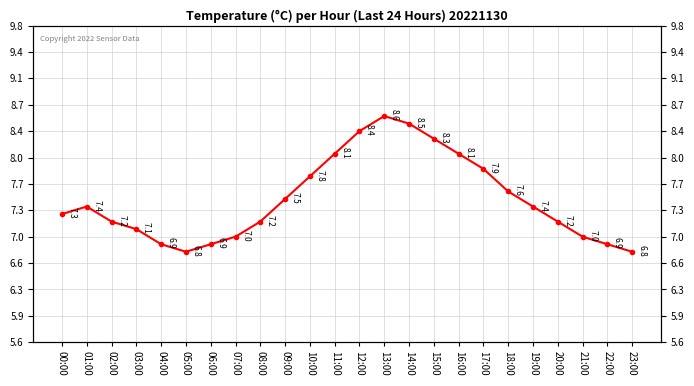

What is the maximum value shown in the chart?

8.6